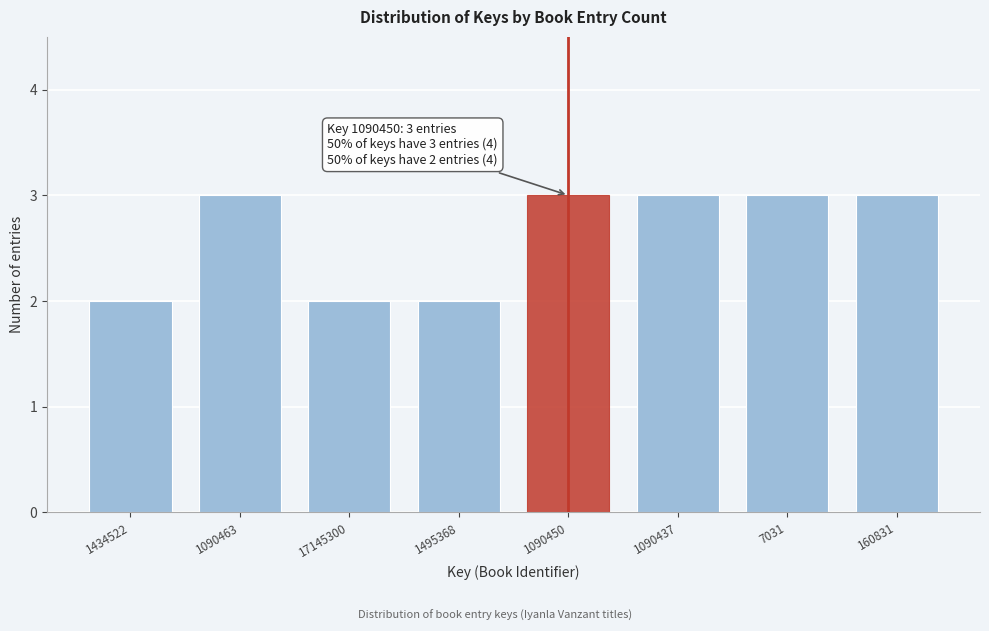

Reading left to right, list all the values displayed in this chart.

2	3	2	2	3	3	3	3